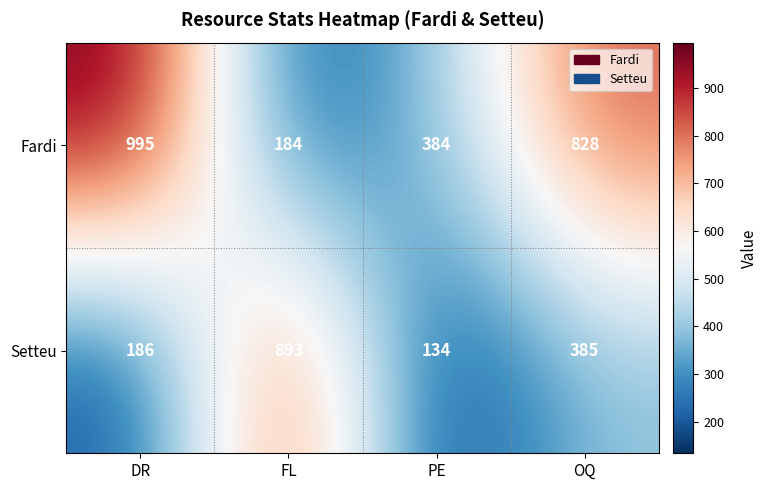

Rank the series by their maximum value, from highest to lowest.

Fardi, Setteu